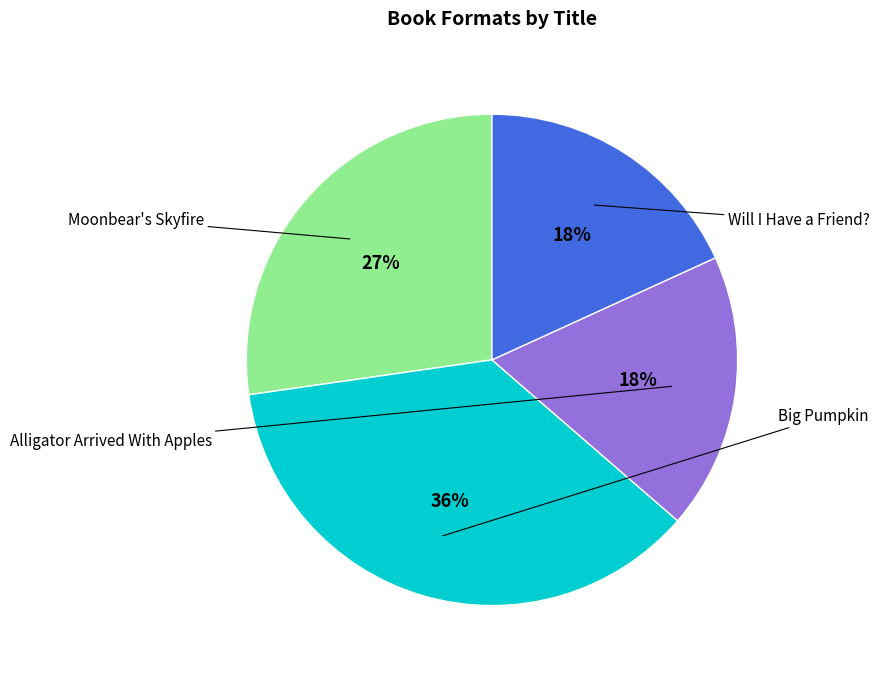

Is it true that Will I Have a Friend? is 18% of the pie?

True